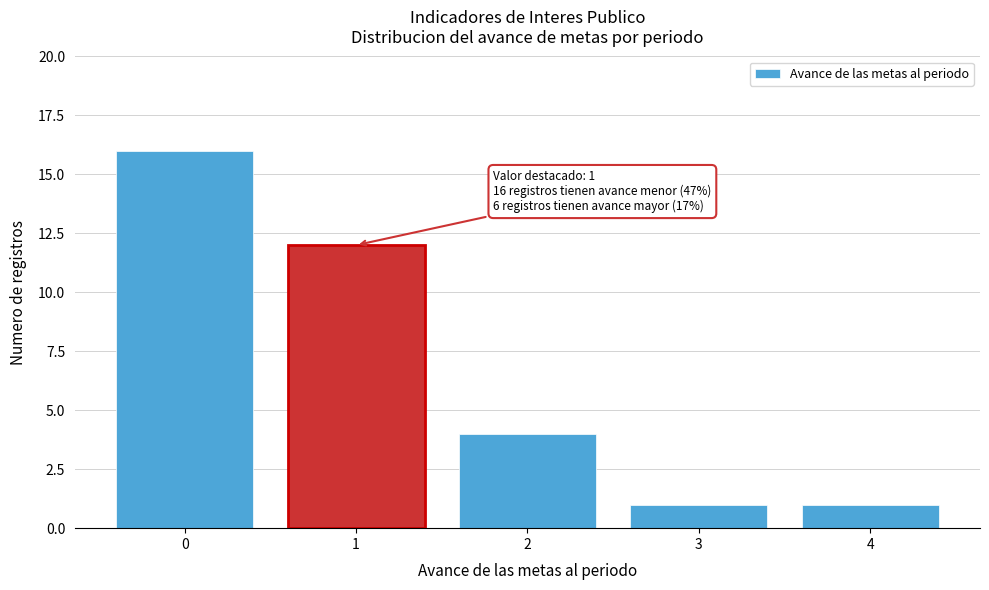

Reading left to right, transcribe all the data shown in this chart.

16	12	4	1	1